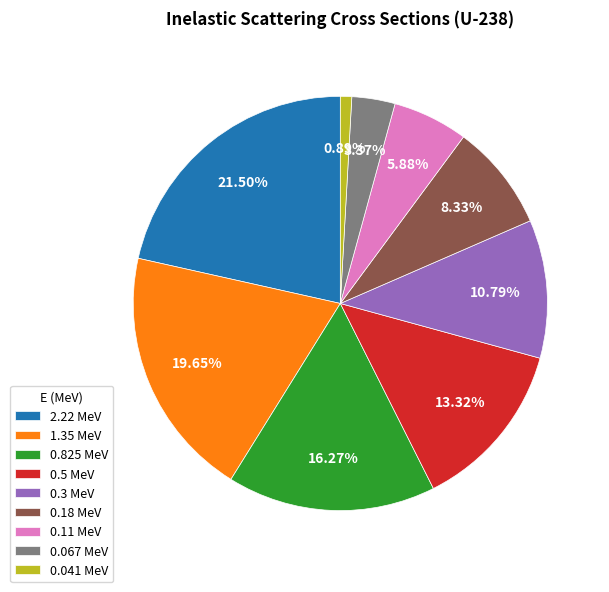

How many segments does this pie chart have?

9